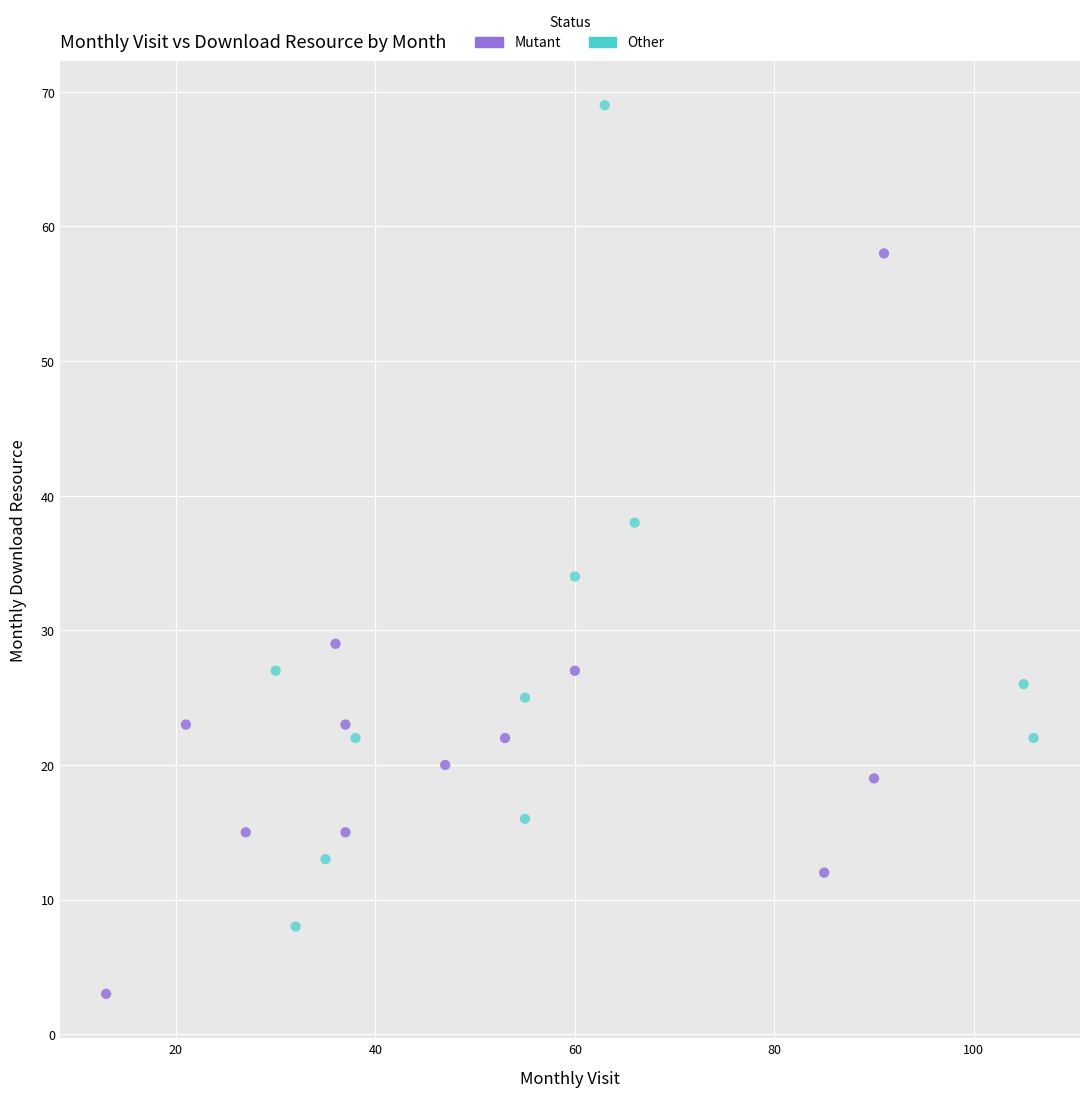

Which series reaches the maximum Y coordinate?

Other